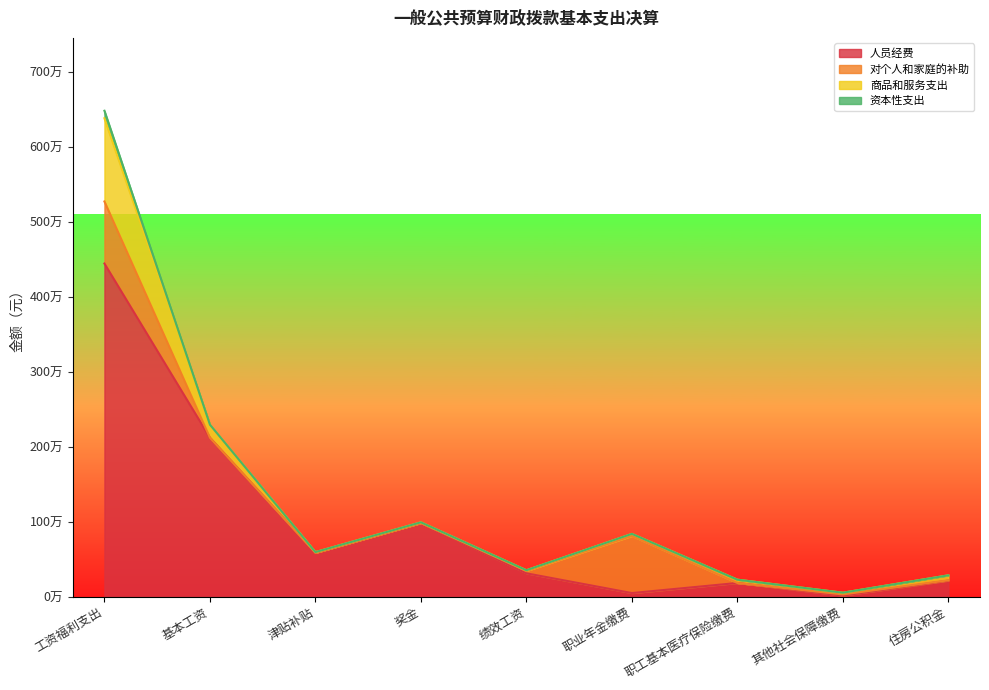

What is the difference between the highest and lowest values at 绩效工资?

309587.0